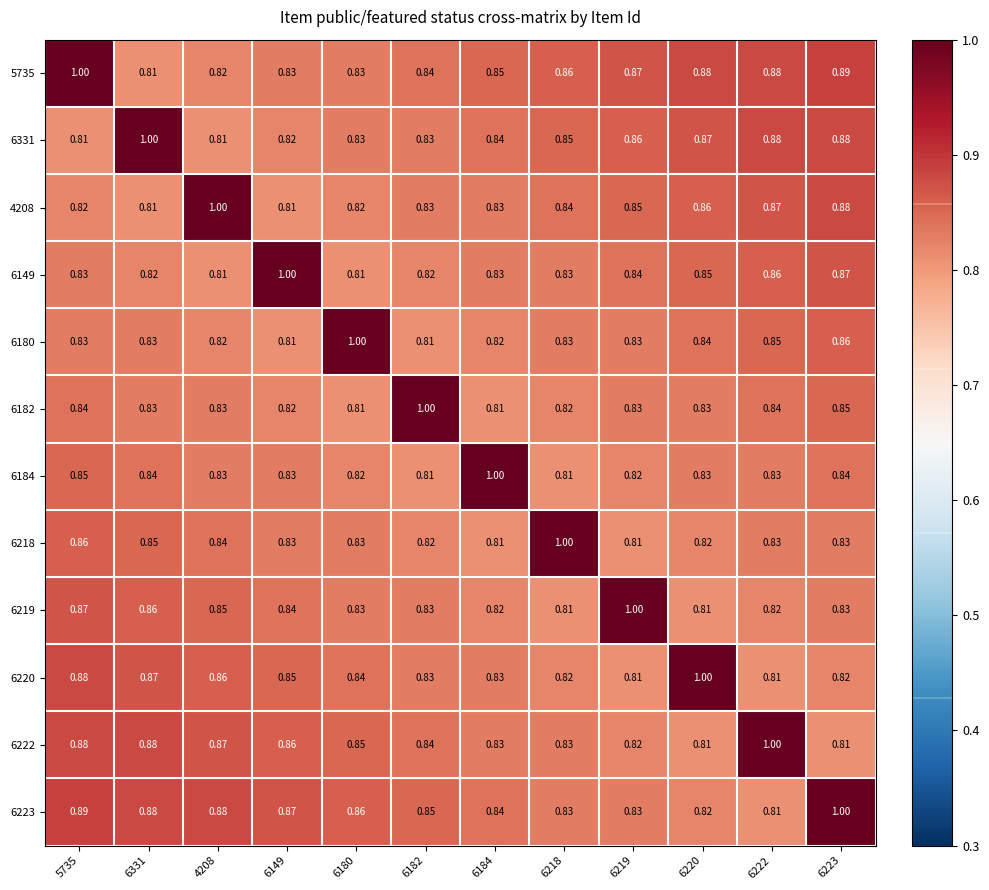

Is the value of 6223 at 6149 greater than the value of 6182 at 6219?

Yes